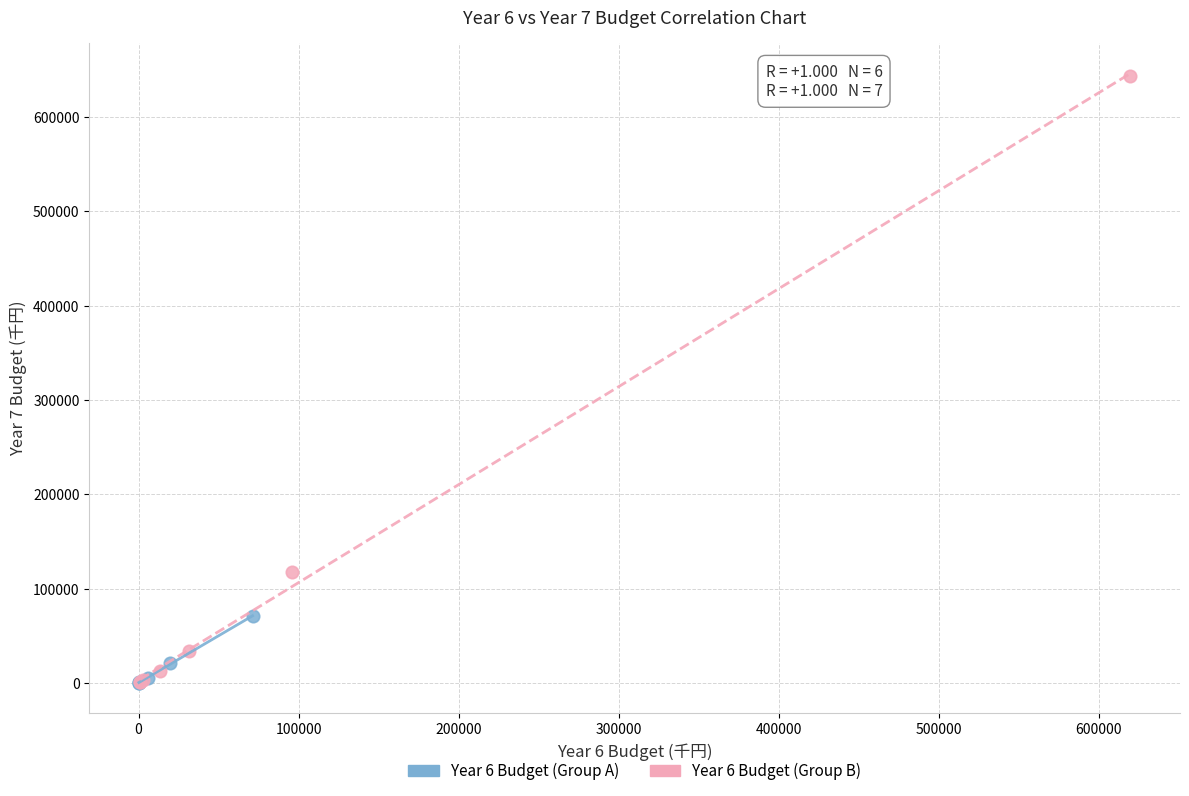

Which series contains the highest Y value?

Year 6 Budget (Group B)